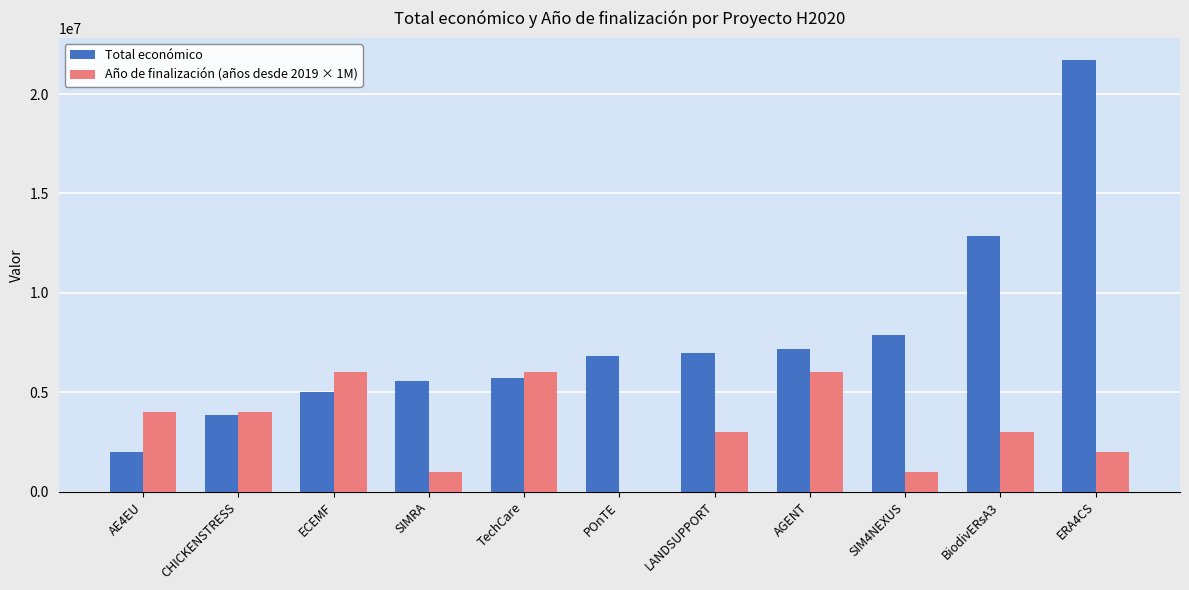

What is the total value across all series at ECEMF?

10999563